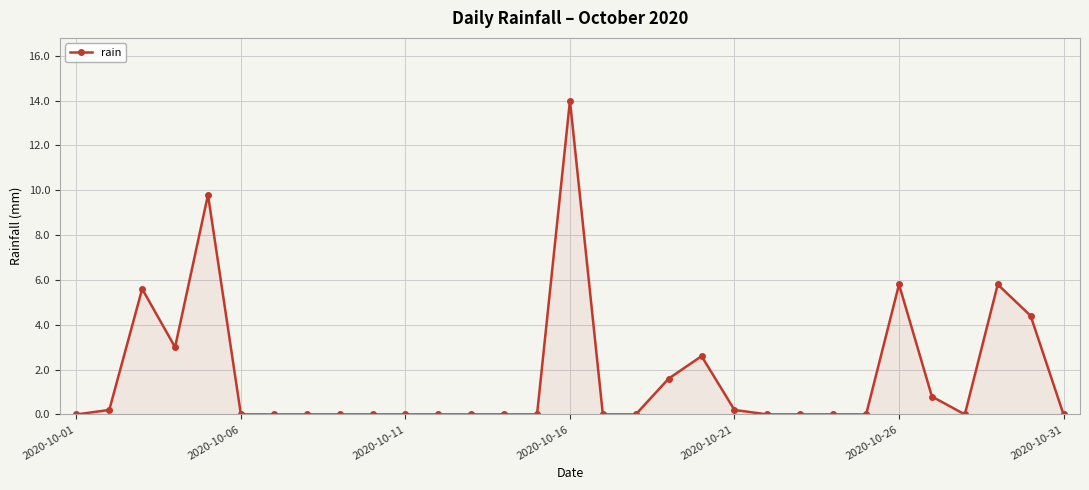

True or false: there are more than 1 points higher than both neighbors.

True